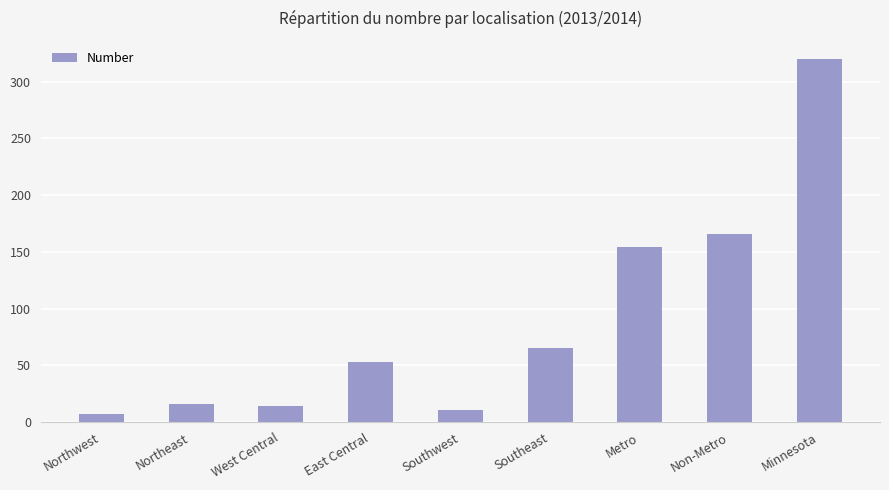

What is the greatest value displayed?

320